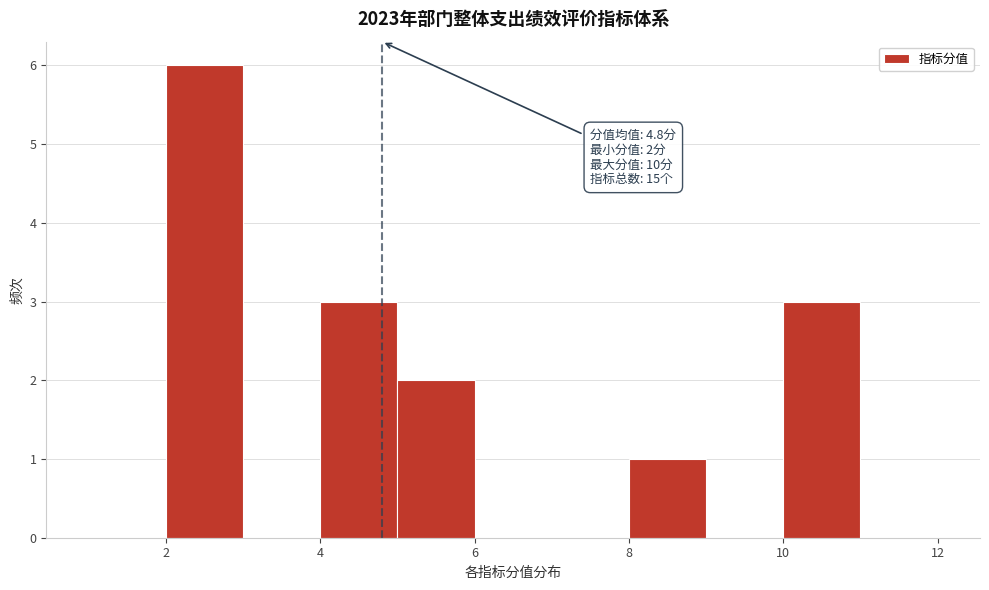

Which range on the x-axis has the tallest bar?

2 to 3